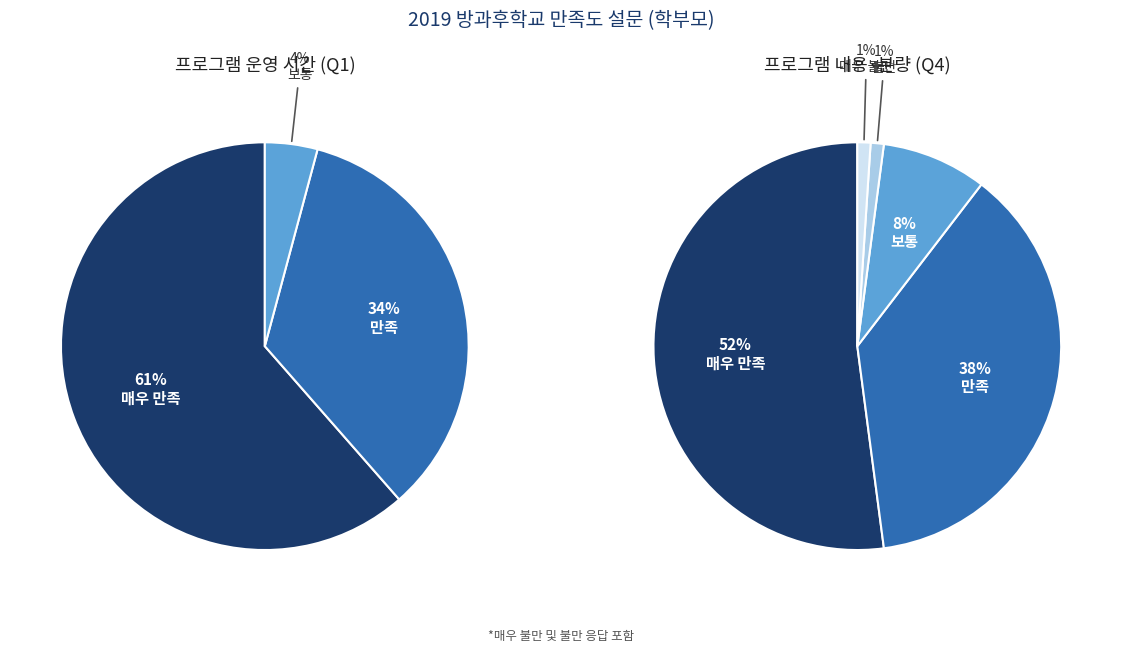

Which slice is the largest?

매우 만족